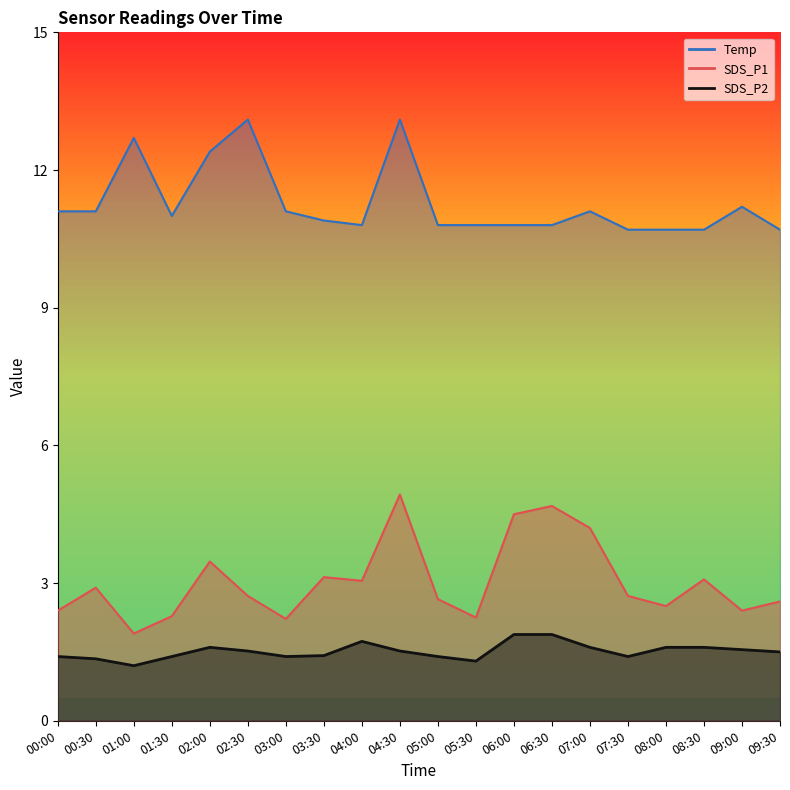

How many data points in Temp are above 11?

9